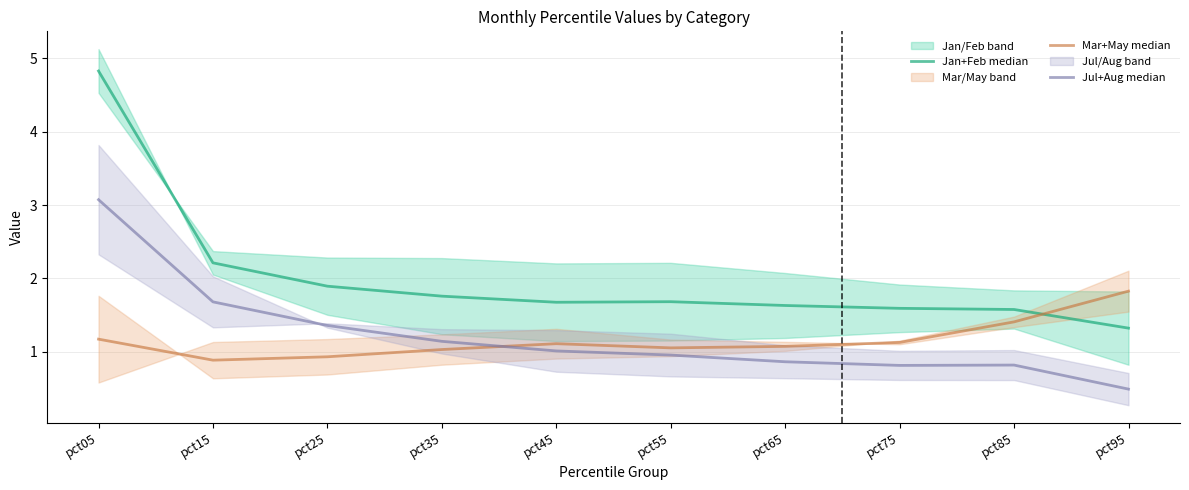

Which category has the highest value in the Jan+Feb median series?

pct05